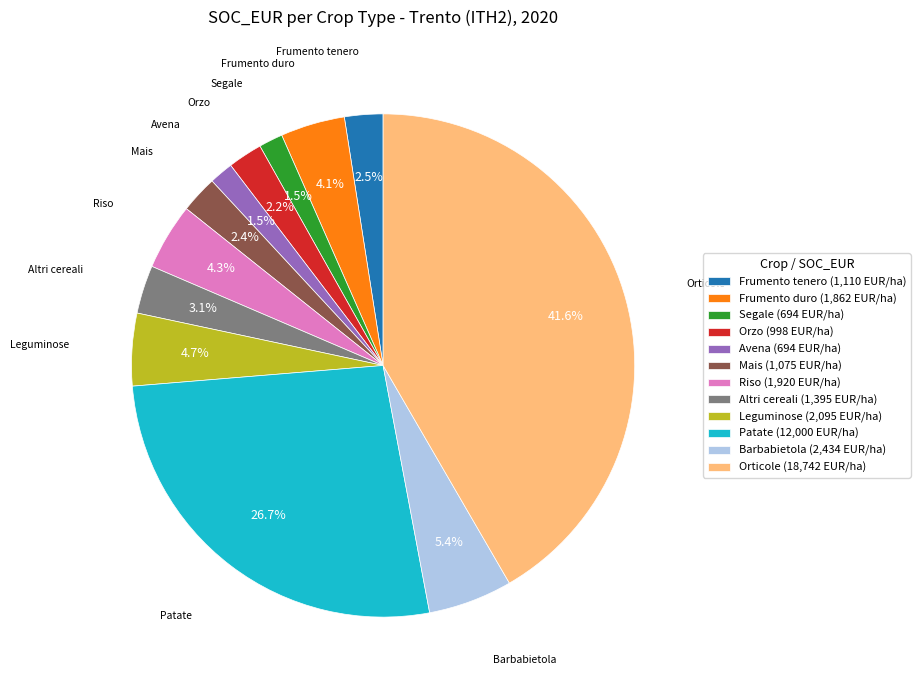

Combined, what portion of the pie is Altri cereali and Mais?

5.5%